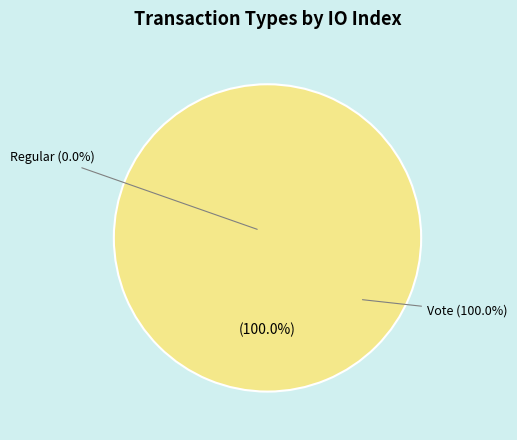

The Regular slice represents 8% of the pie. True or false?

False